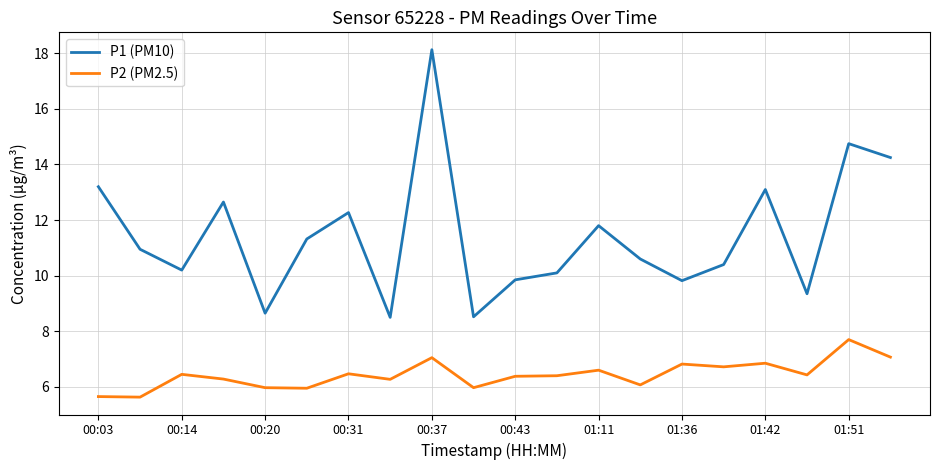

List the series in order of their peak value, highest first.

P1 (PM10), P2 (PM2.5)